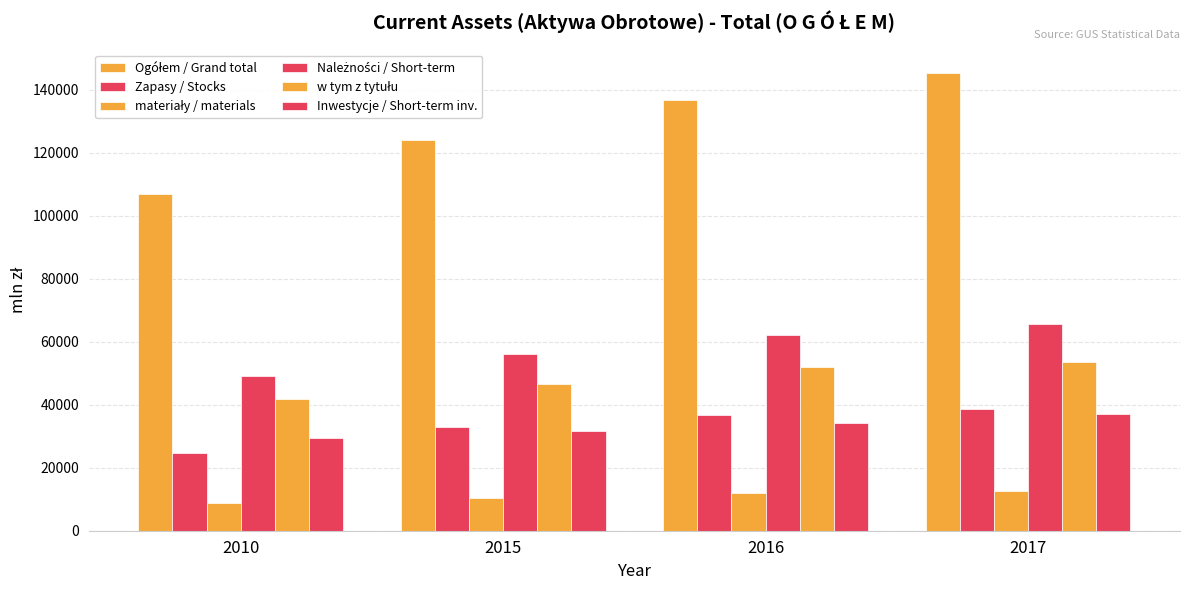

Which series has the largest total across all categories?

Ogółem / Grand total